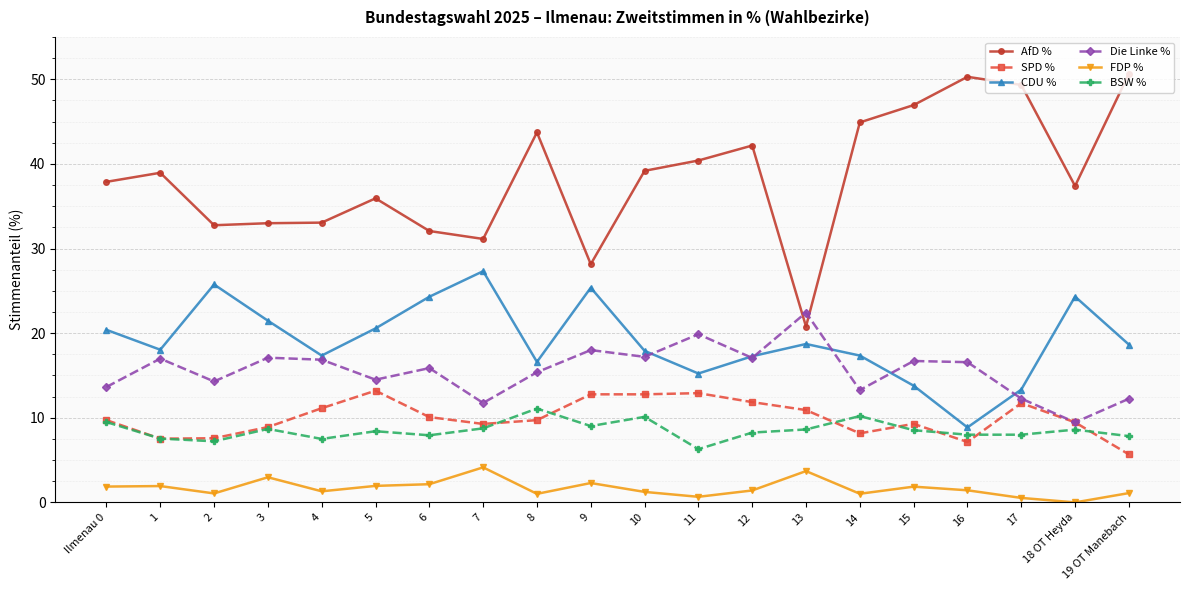

Is the value of Die Linke % at 9 greater than the value of FDP % at 6?

Yes